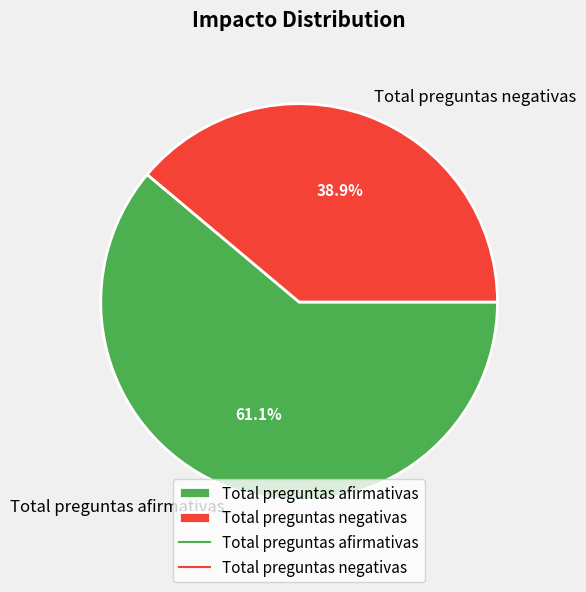

Between Total preguntas negativas and Total preguntas afirmativas, which is larger?

Total preguntas afirmativas